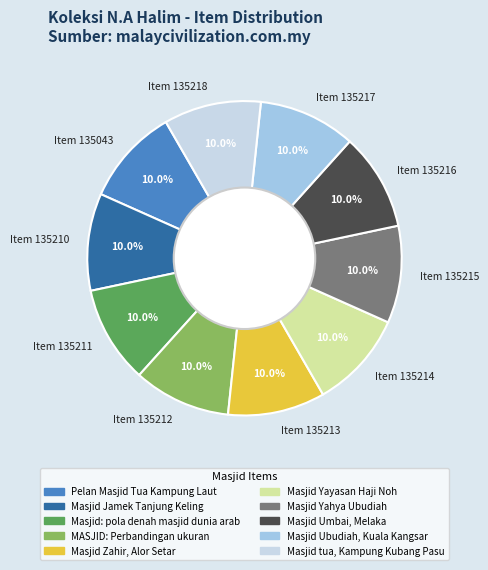

What is the total percentage of Item 135043 and Item 135211?

20.0%